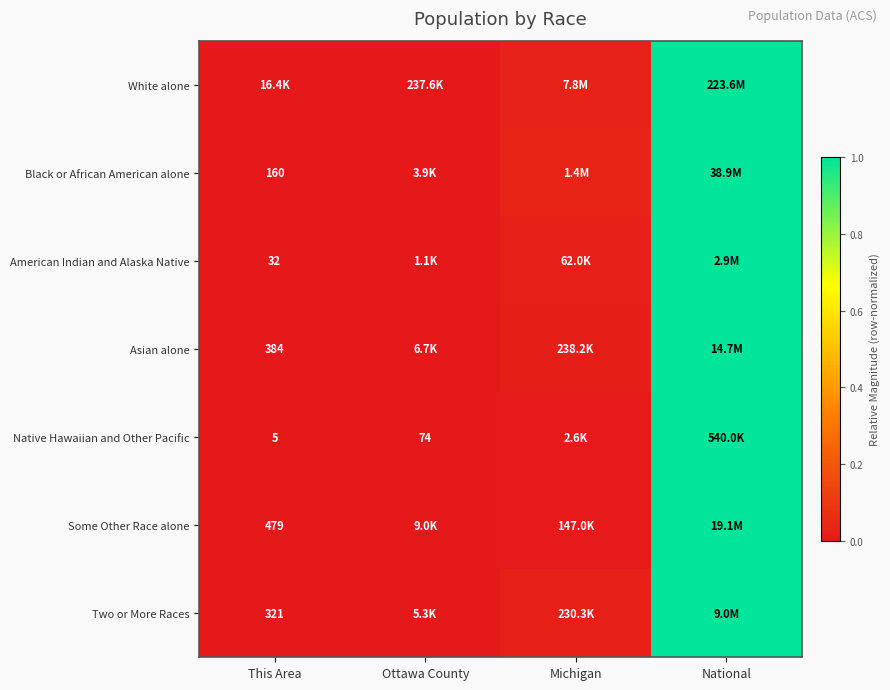

At how many categories does at least one series exceed 0?

3